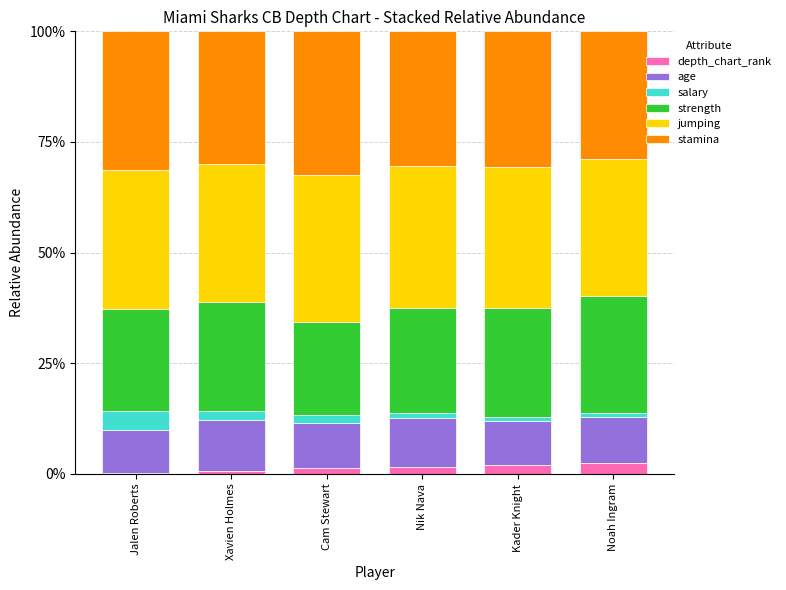

What is the difference between the maximum and minimum values in the depth_chart_rank series?

2.2